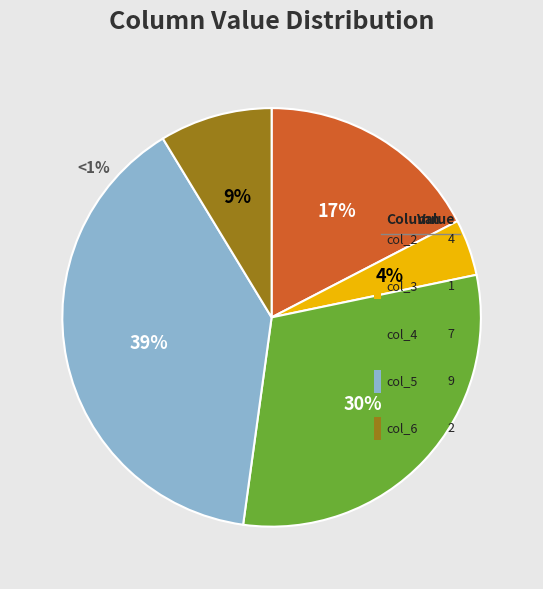

The col_6 slice represents 1% of the pie. True or false?

False